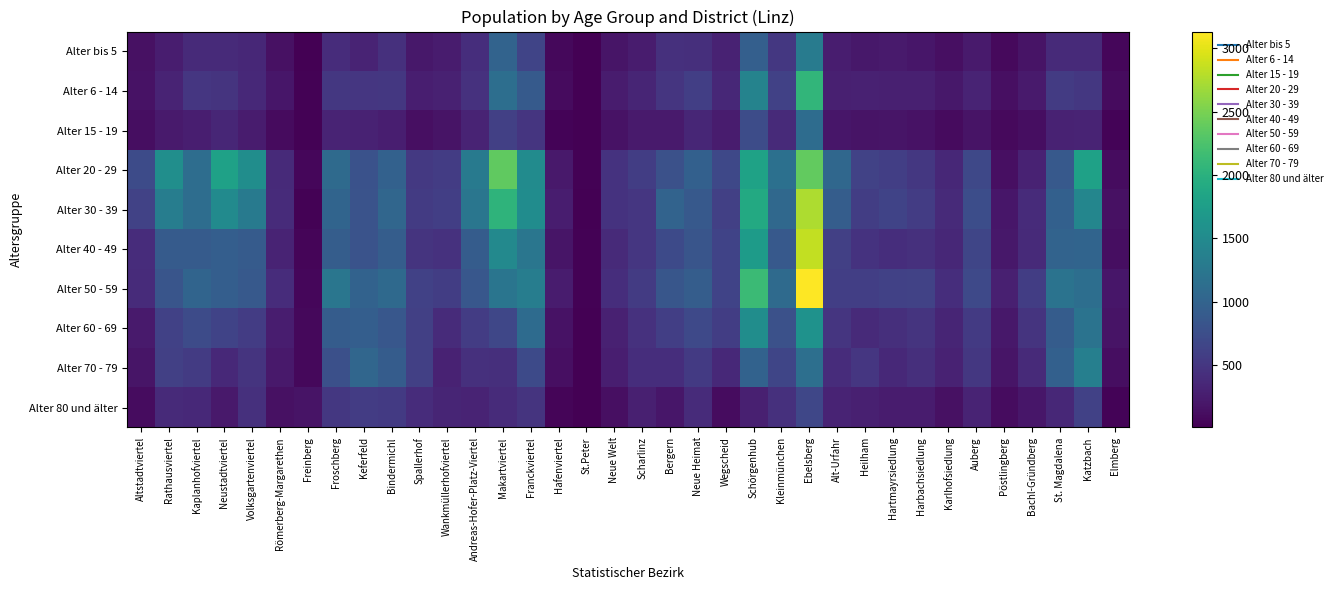

Rank the series at Kleinmünchen from lowest to highest value.

Alter 15 - 19, Alter 80 und älter, Alter bis 5, Alter 6 - 14, Alter 70 - 79, Alter 60 - 69, Alter 40 - 49, Alter 30 - 39, Alter 50 - 59, Alter 20 - 29